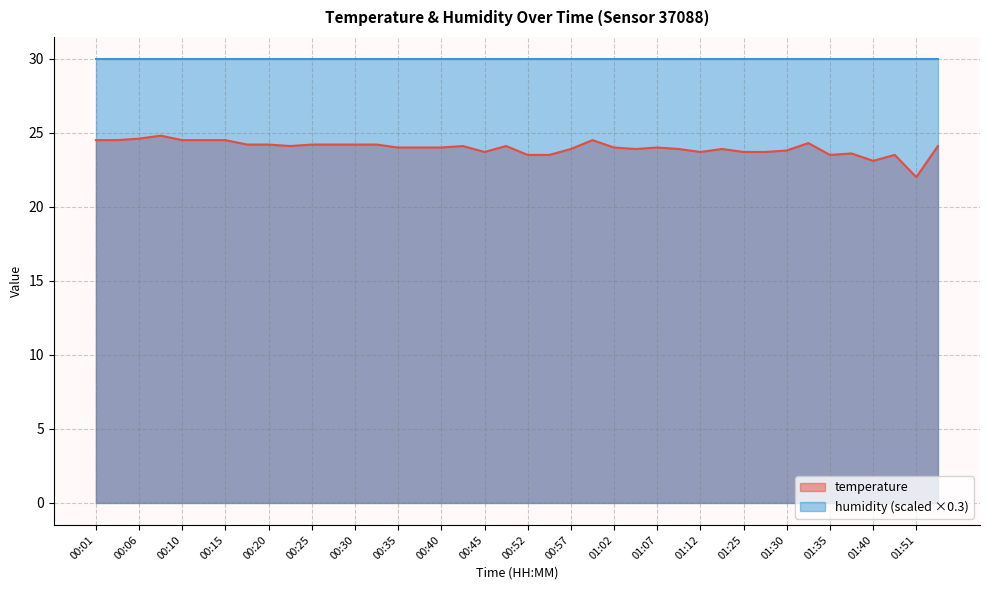

List the labels in order of value, smallest first.

01:51, 01:40, 00:52, 00:55, 01:35, 01:48, 01:38, 00:45, 01:12, 01:25, 01:28, 01:30, 00:57, 01:05, 01:10, 01:20, 00:35, 00:37, 00:40, 01:02, 01:07, 00:23, 00:42, 00:50, 01:54, 00:18, 00:20, 00:25, 00:28, 00:30, 00:33, 01:33, 00:01, 00:03, 00:10, 00:13, 00:15, 01:00, 00:06, 00:08